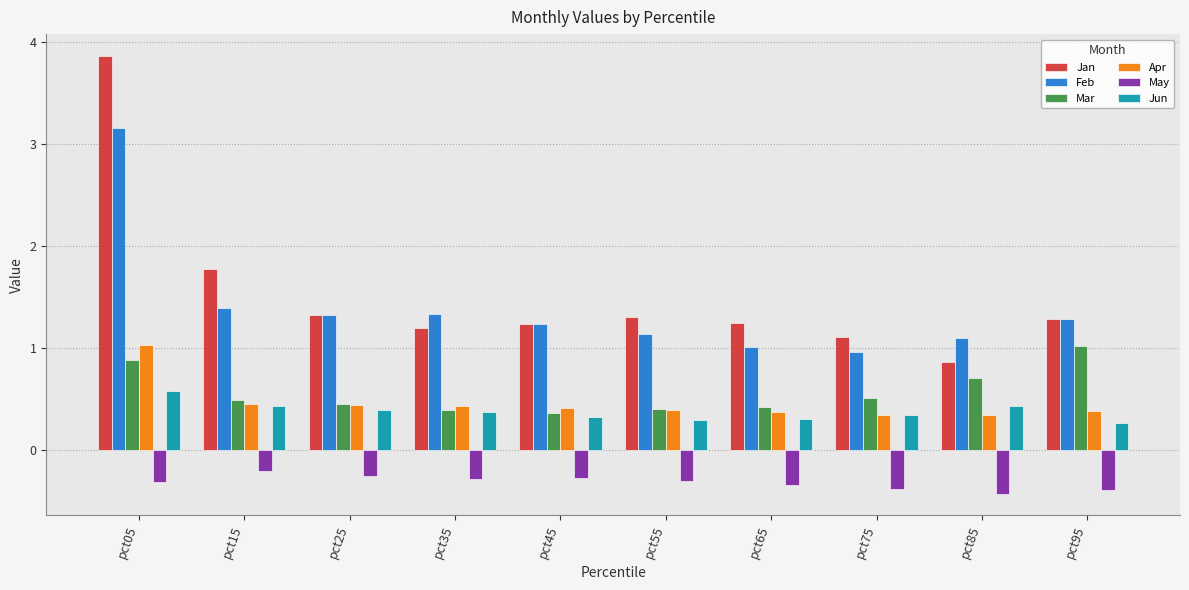

What is the sum of all May values?

-3.2